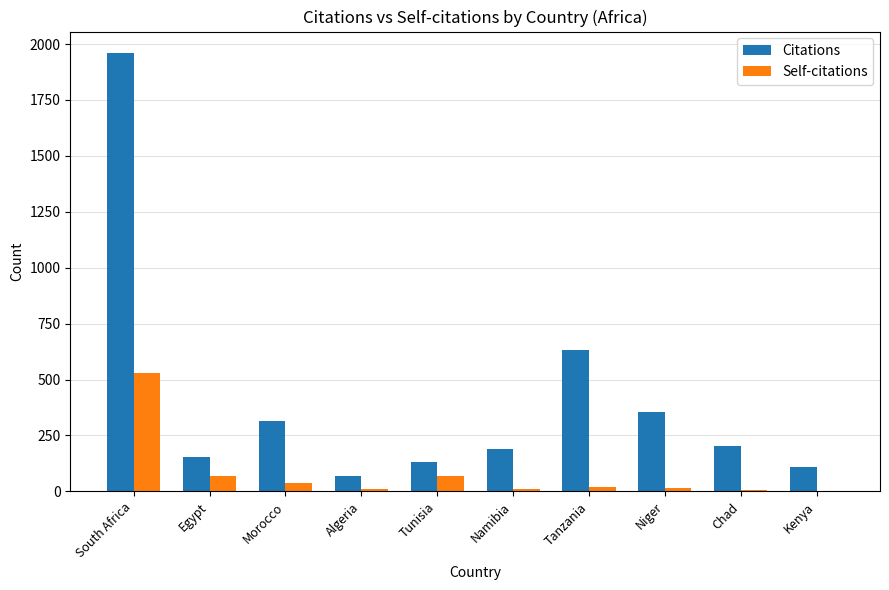

Is the value of Self-citations at South Africa greater than the value of Citations at Niger?

Yes